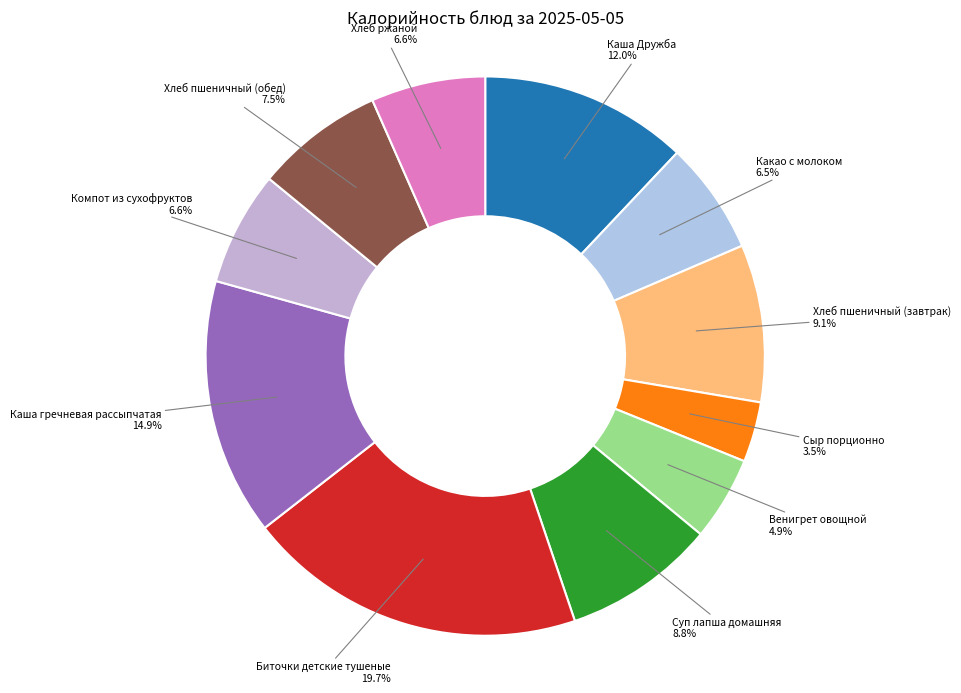

What is the ratio of the value at Биточки детские тушеные to the value at Хлеб пшеничный (завтрак)?

2.2